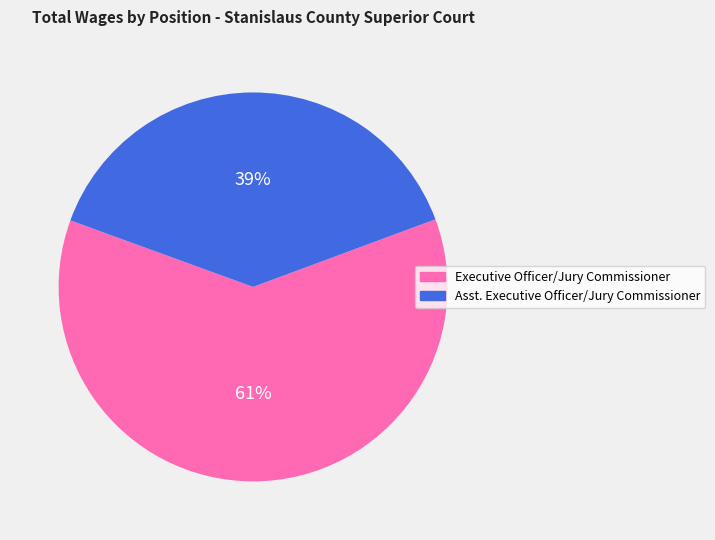

Which slice is the smallest?

Asst. Executive Officer/Jury Commissioner